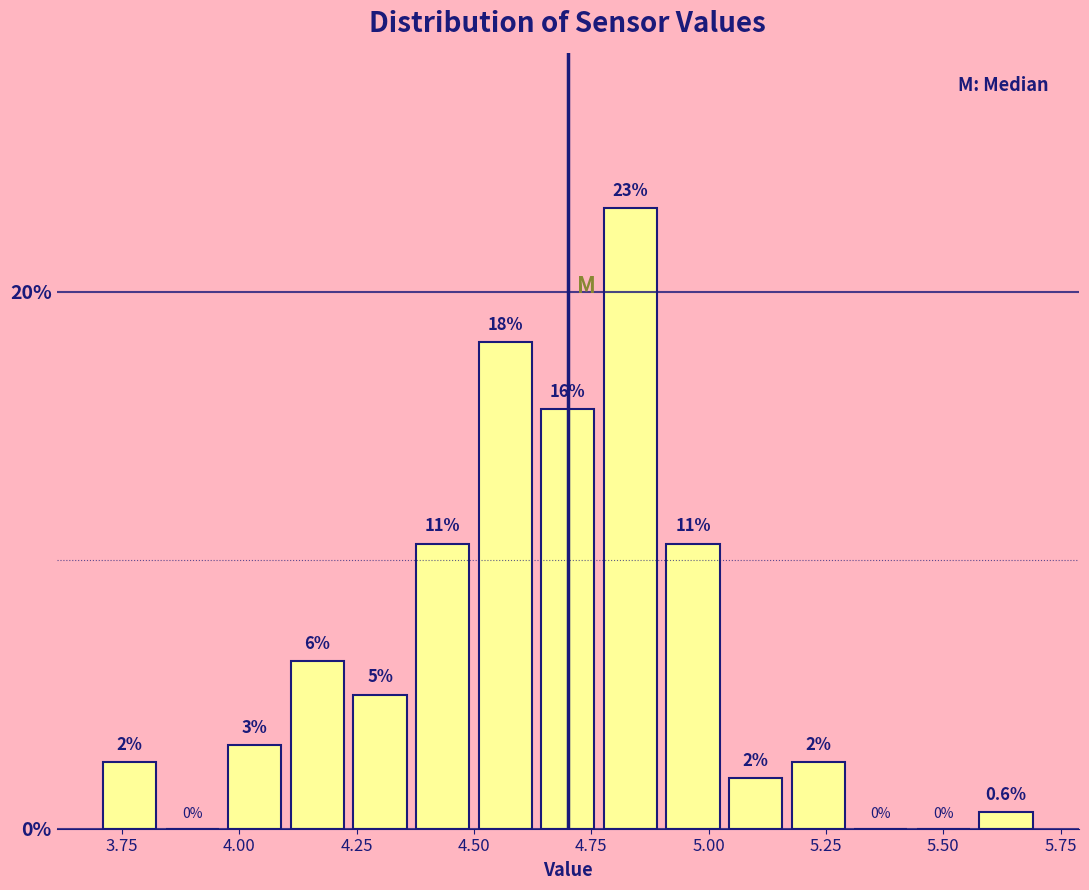

Read against the x-axis, roughly where is the centre of the tallest bar?

4.85